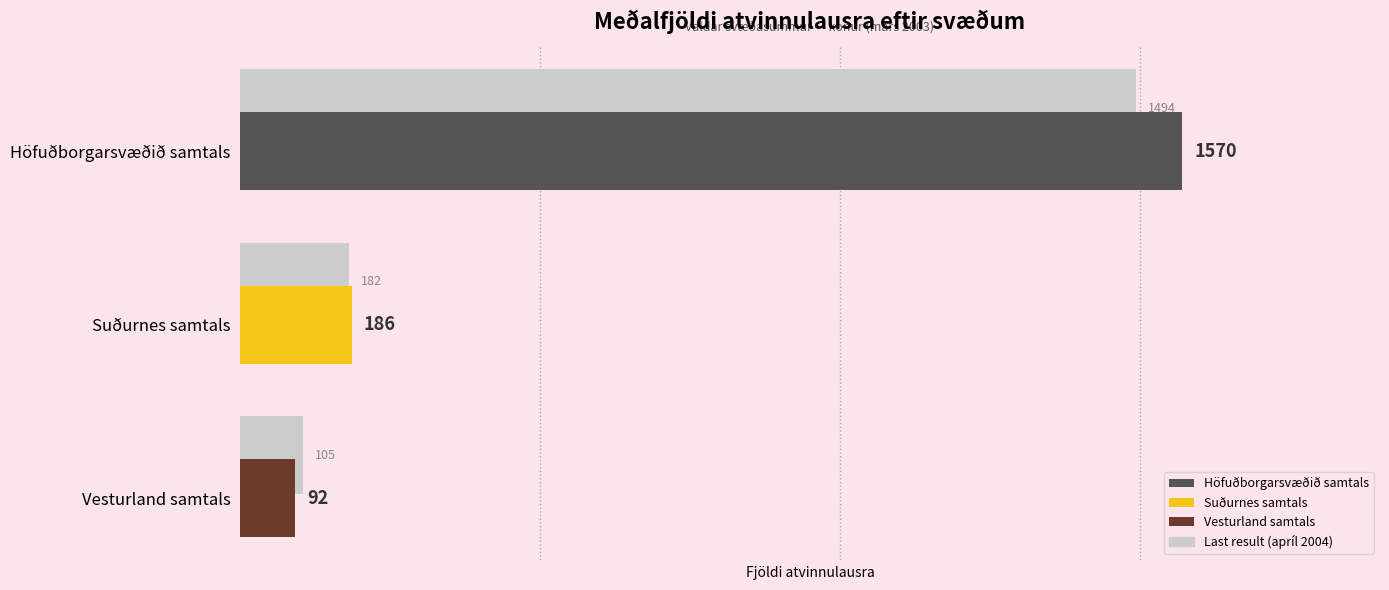

How many values are below 182?

1